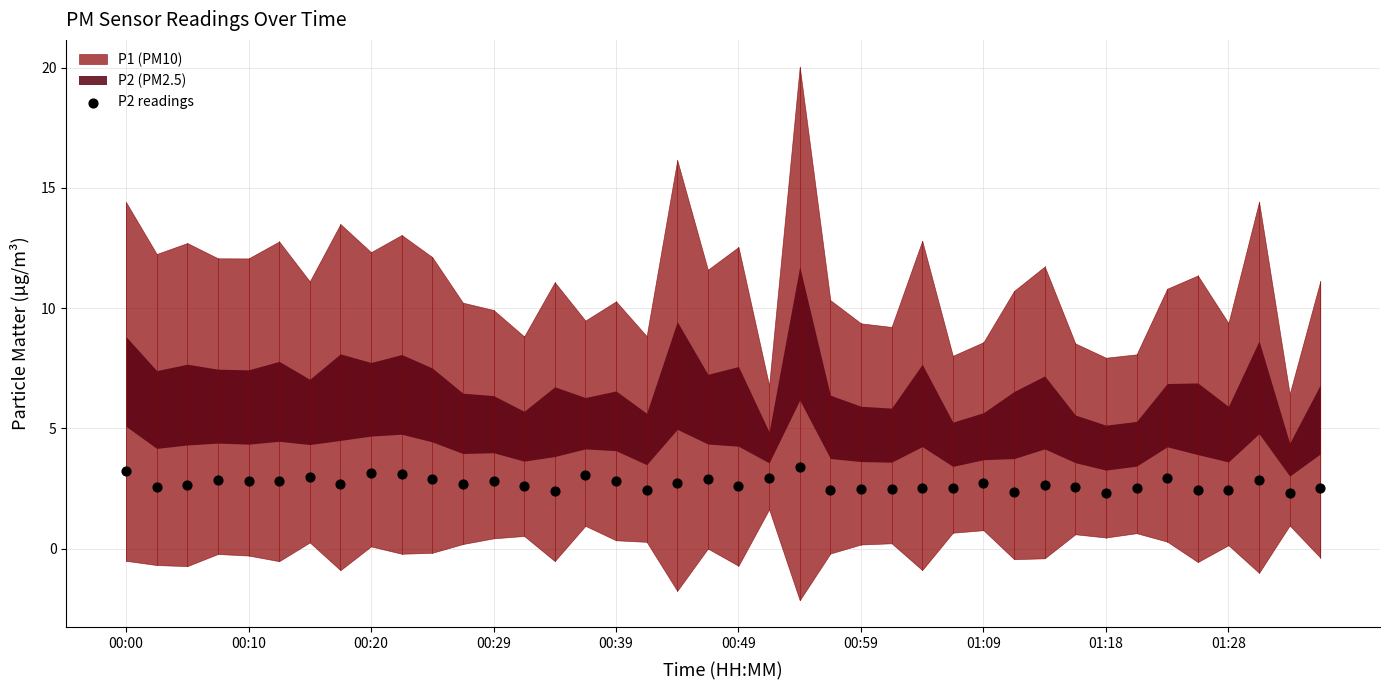

What is the range of Y values (max minus min)?

1.1